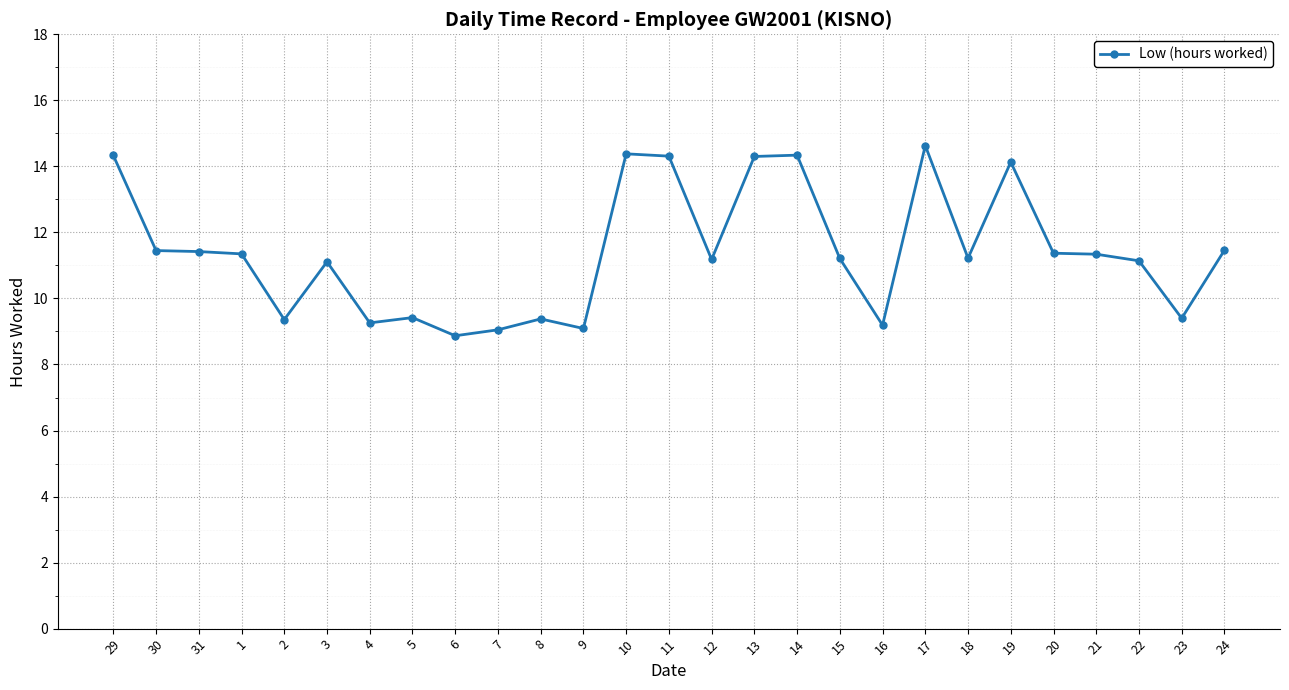

Which label corresponds to the largest value in the chart?

17